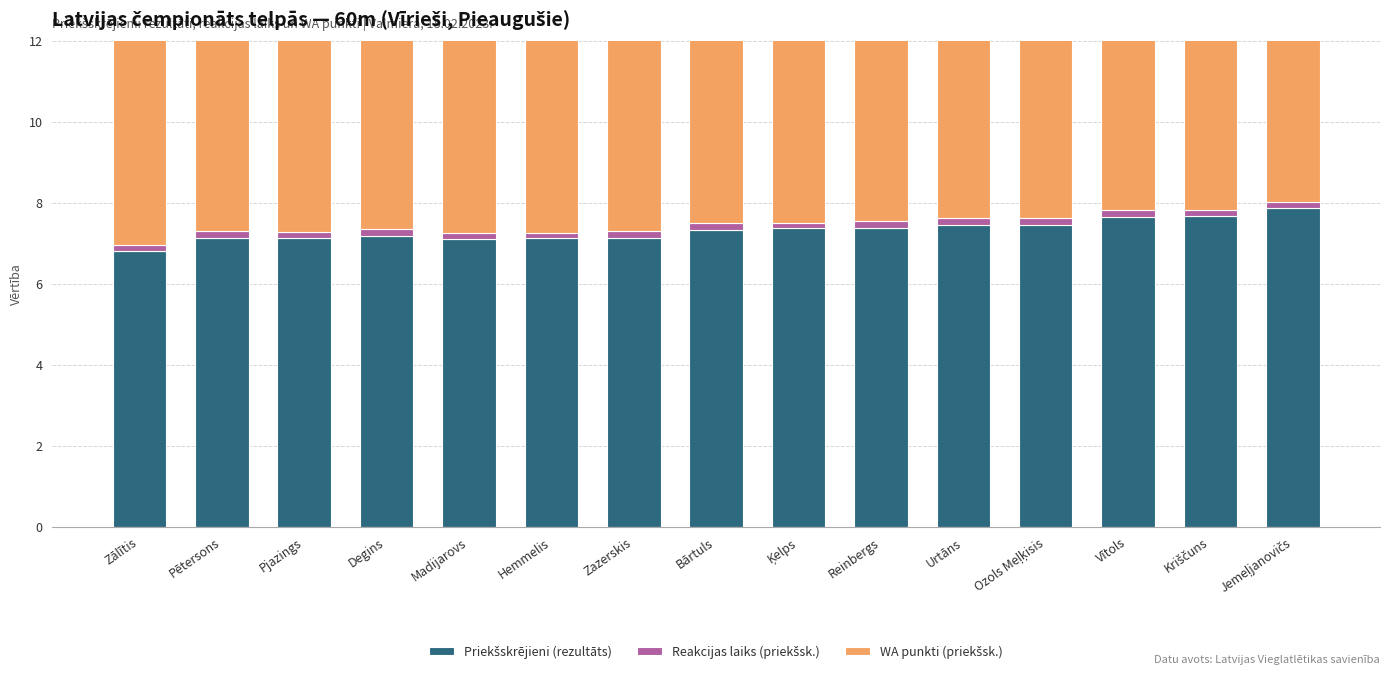

The value of WA punkti (priekšsk.) at Ozols Meļķisis is 11.6. True or false?

False